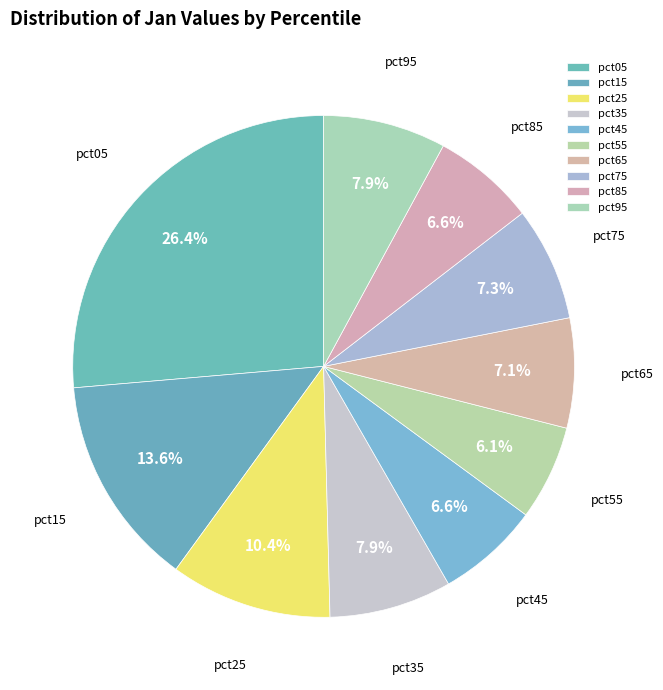

Which slice is the smallest?

pct55